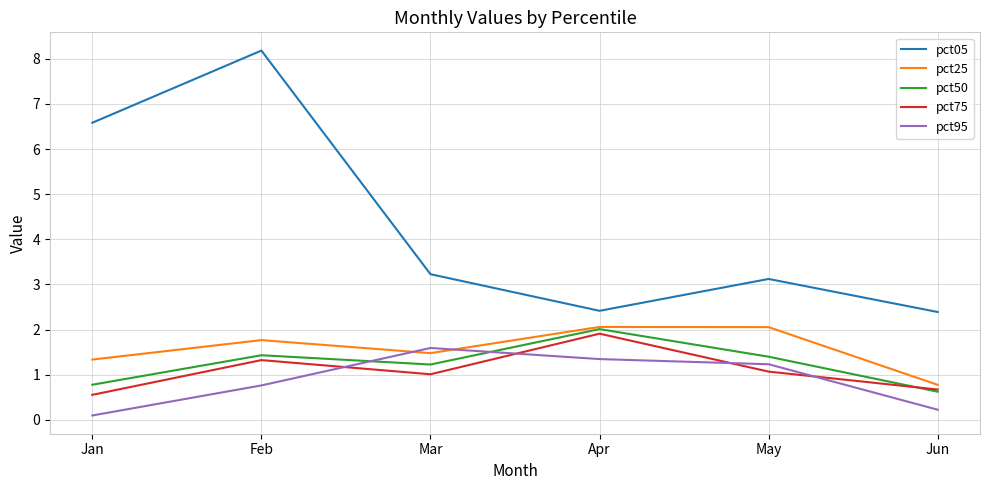

What is the maximum value for pct50?

2.0